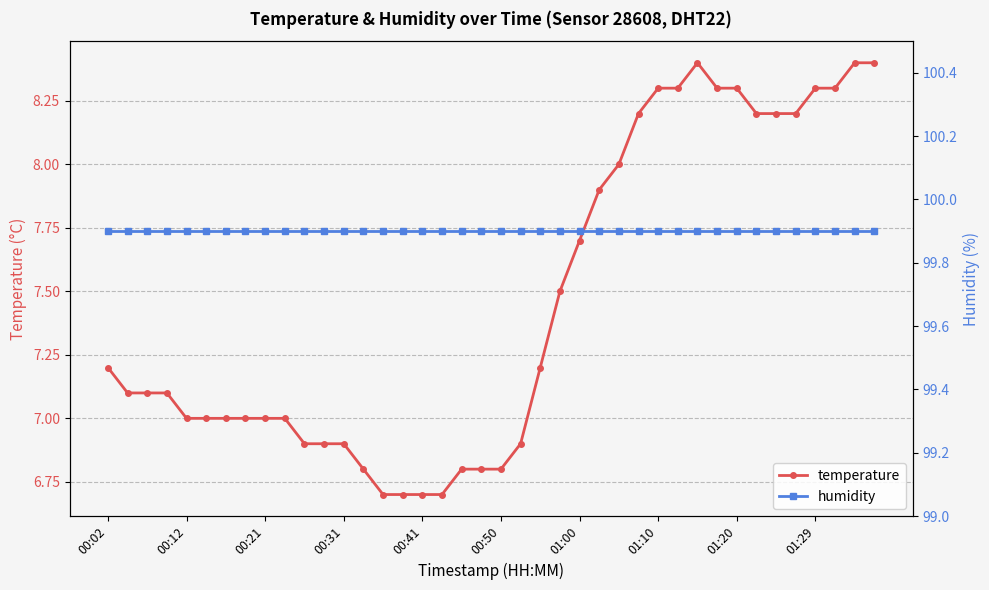

Where does the temperature series first go above 7?

00:02